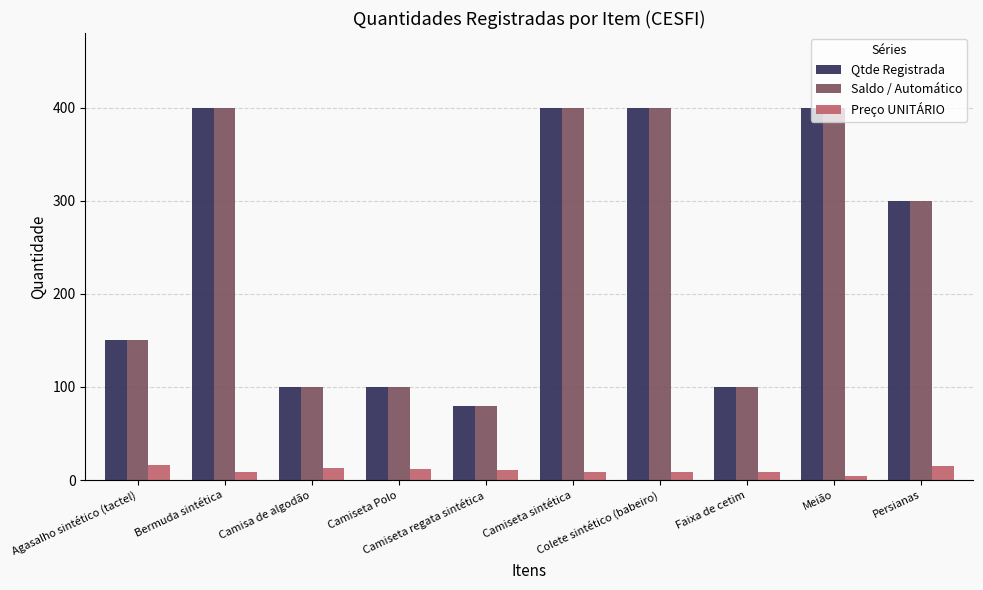

What is the difference between the highest and lowest values at Colete sintético (babeiro)?

391.2